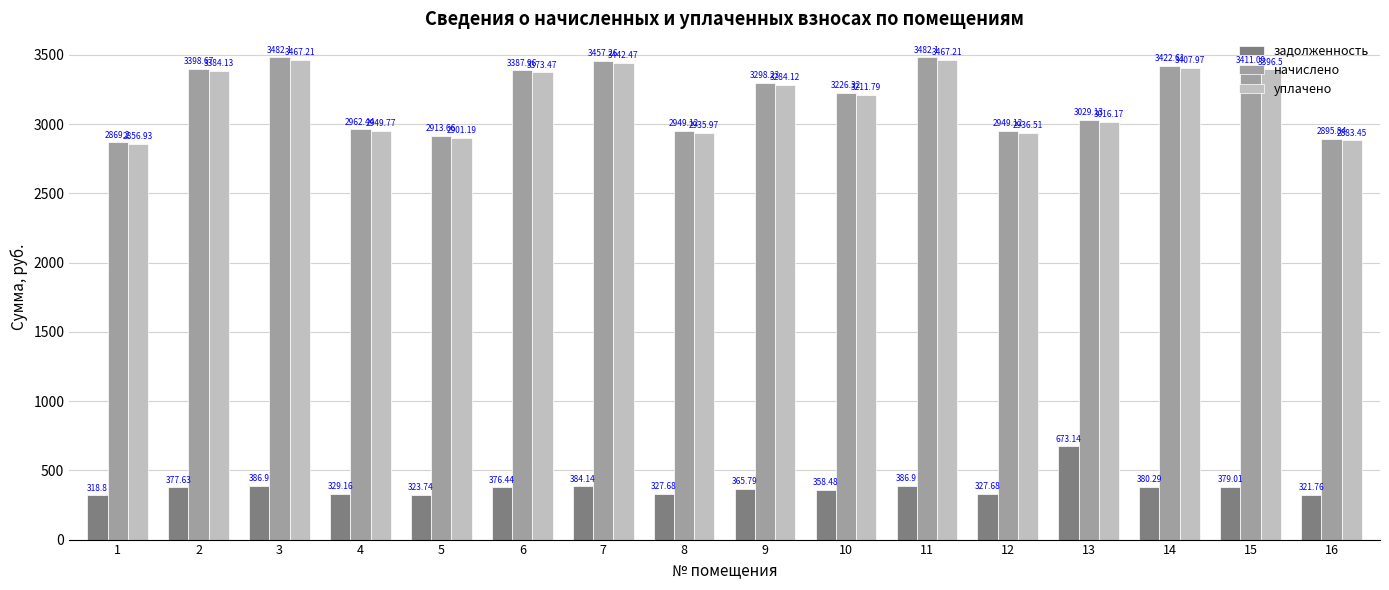

Read the начислено value at 5.

2913.7